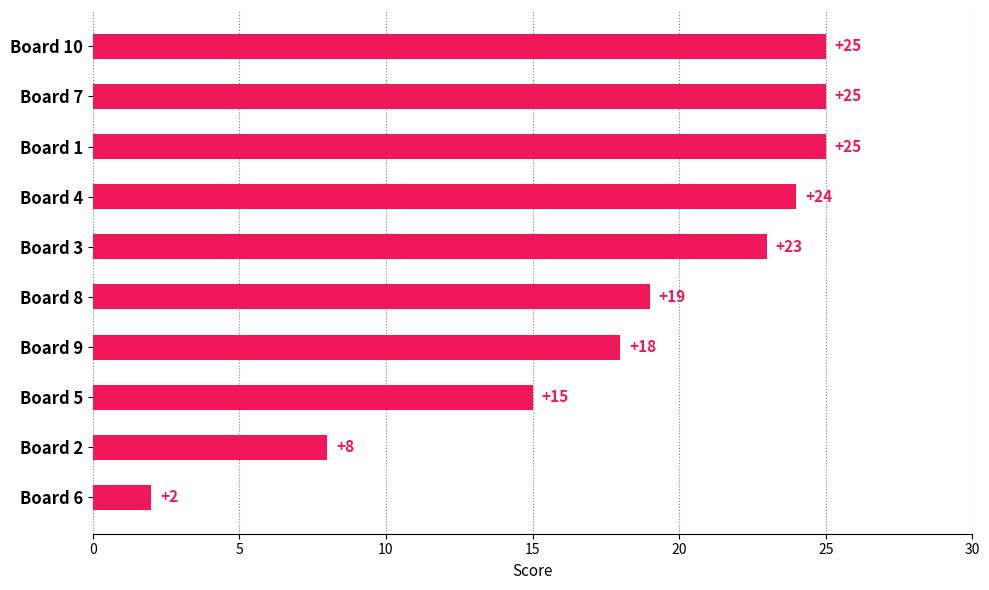

Which has a higher value, Board 9 or Board 6?

Board 9